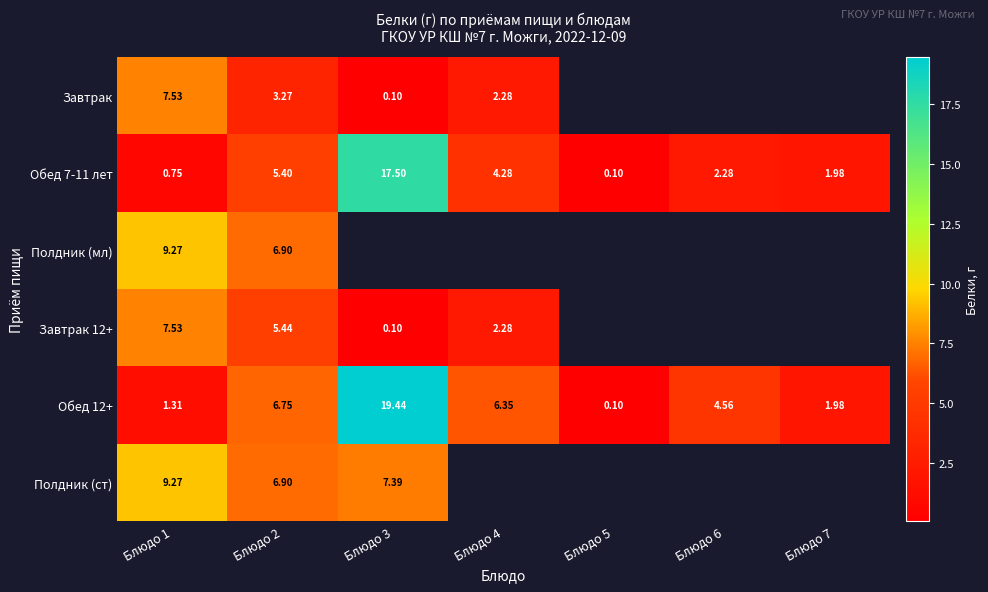

At how many categories does at least one series exceed 7?

2